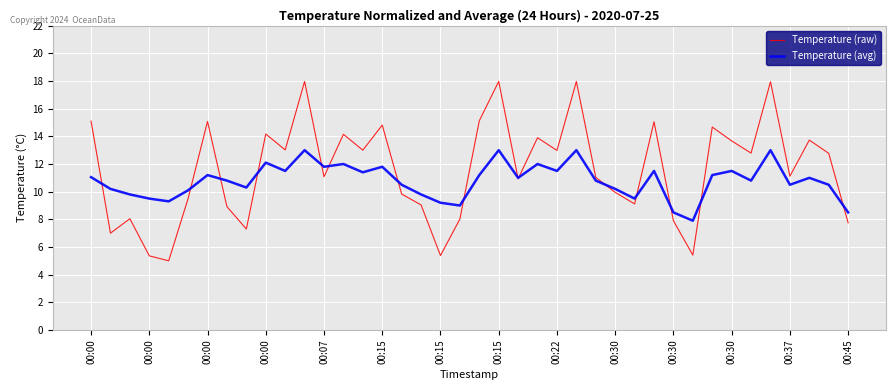

Which series has the widest spread of values?

Temperature (raw)